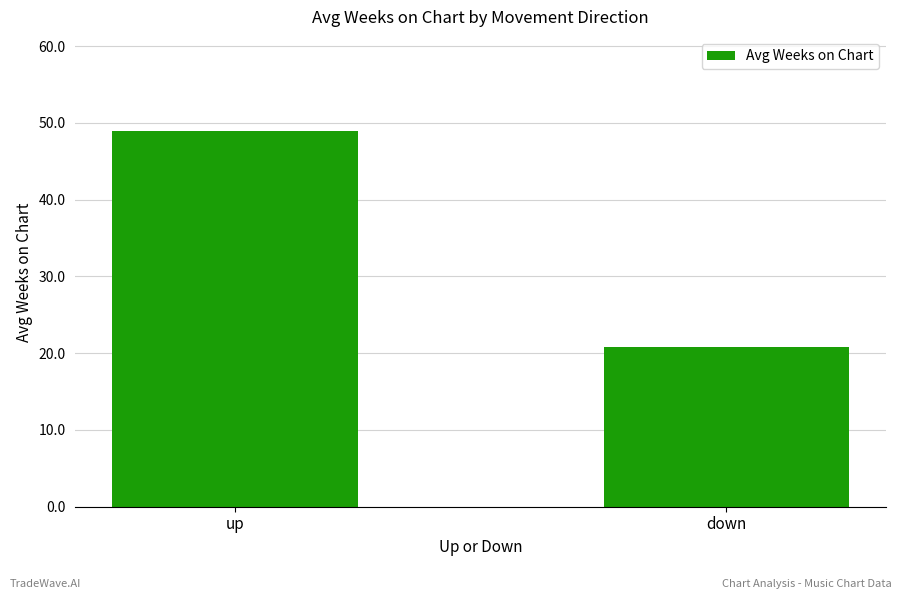

At which category does the chart reach its peak across all series?

up